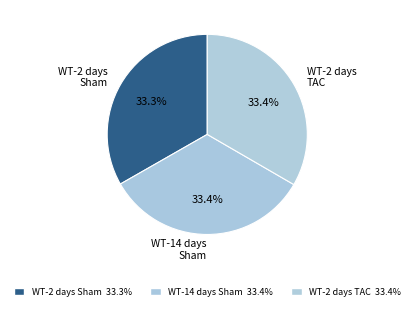

Does WT-2 days TAC account for over 50% of the chart?

No